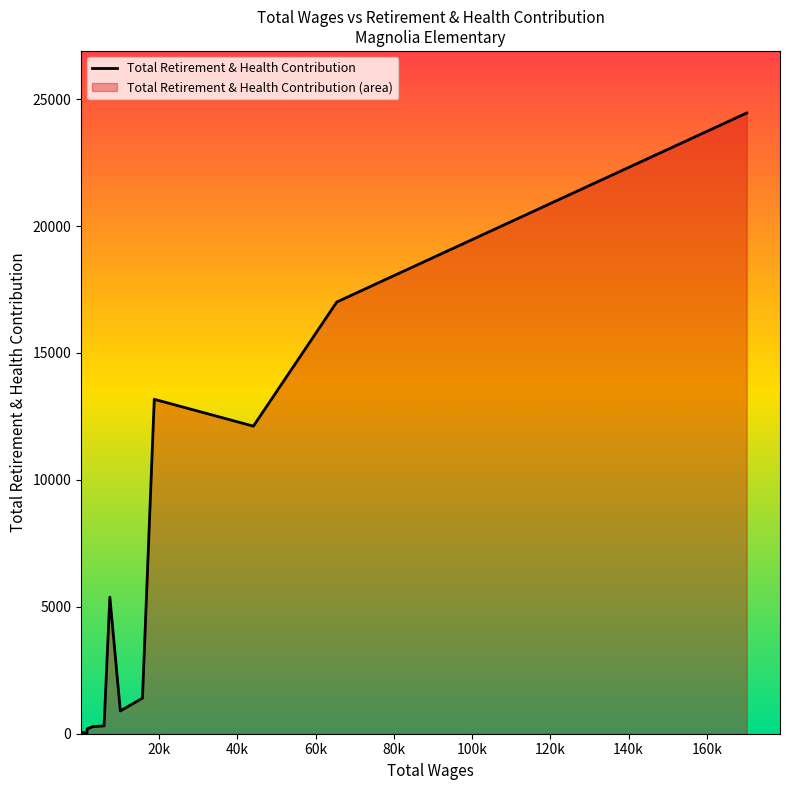

What is the difference between the maximum and minimum values?

24455